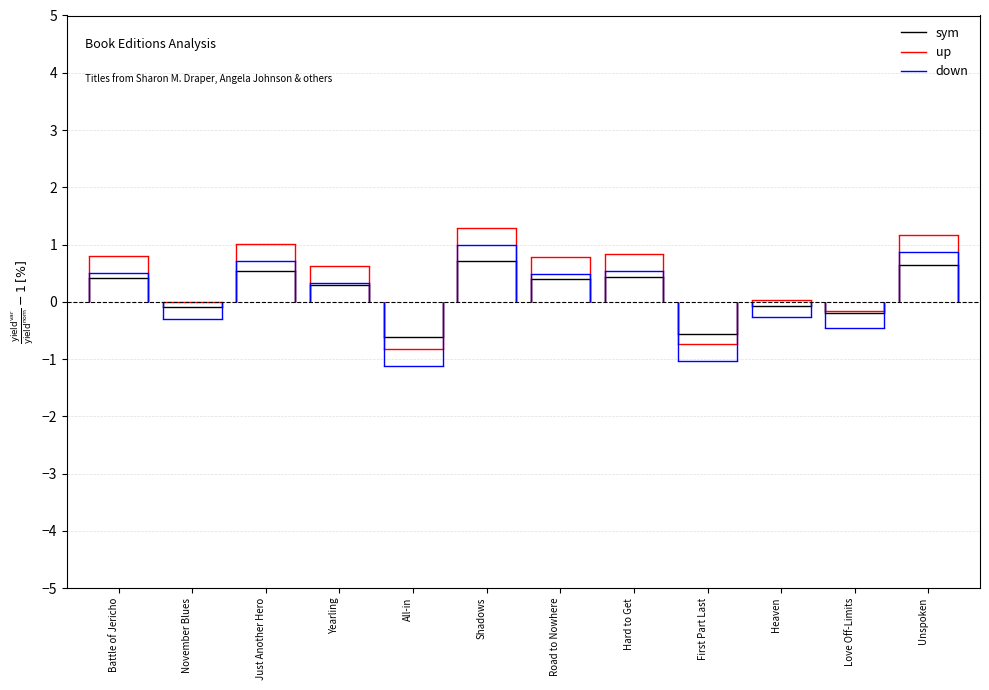

What is the label of the 1st bar from the left?

Battle of Jericho